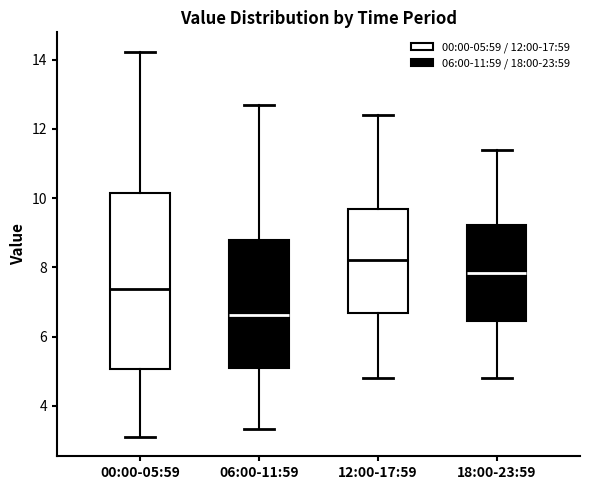

Comparing the boxes themselves (not the whiskers), which one is the tallest?

00:00-05:59